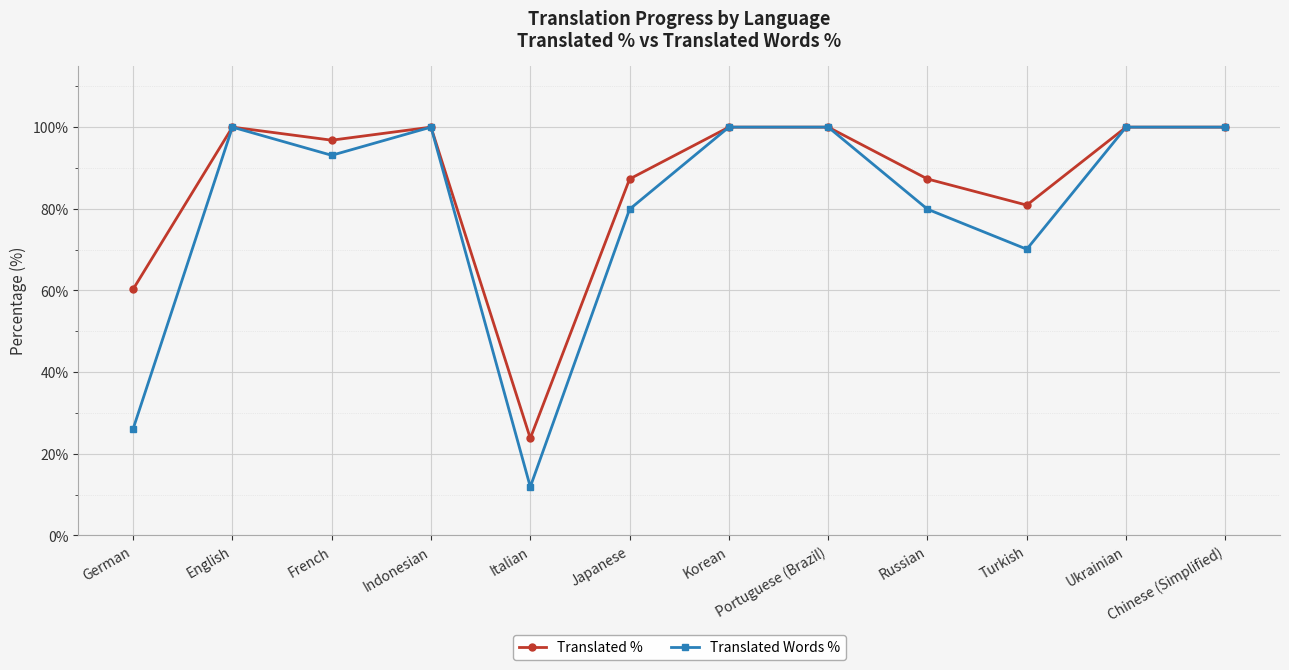

What is the highest value of the Translated % series?

100.0